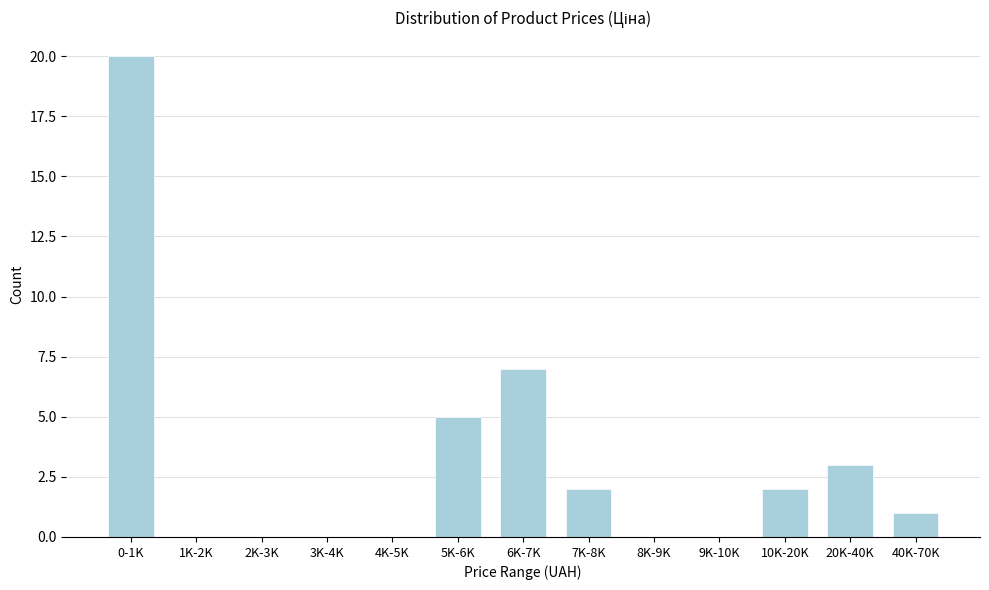

Reading right to left, transcribe all the data shown in this chart.

40K-70K=1	20K-40K=3	10K-20K=2	9K-10K=0	8K-9K=0	7K-8K=2	6K-7K=7	5K-6K=5	4K-5K=0	3K-4K=0	2K-3K=0	1K-2K=0	0-1K=20